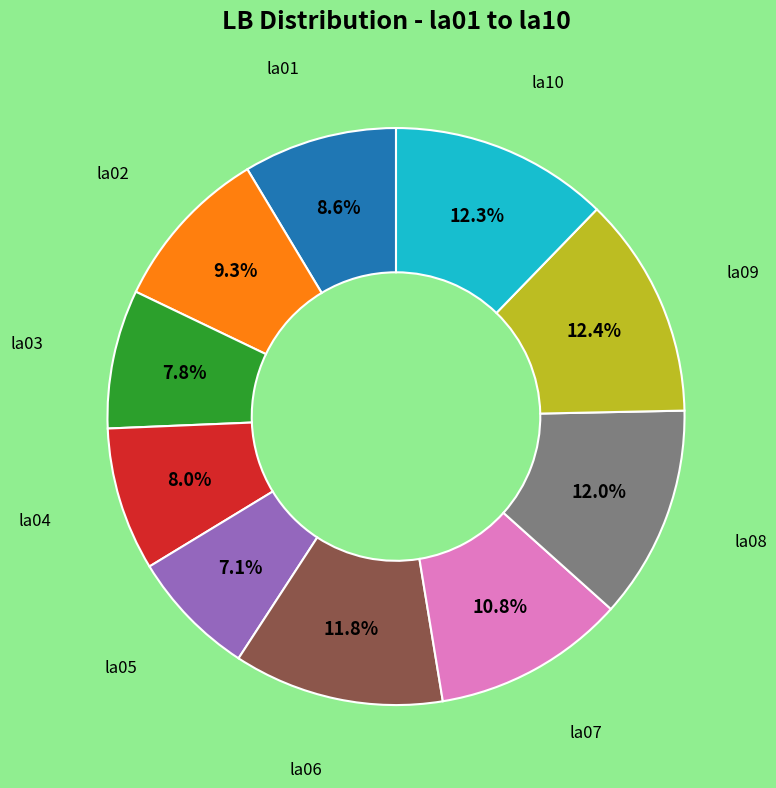

Is there a majority slice in this chart?

No